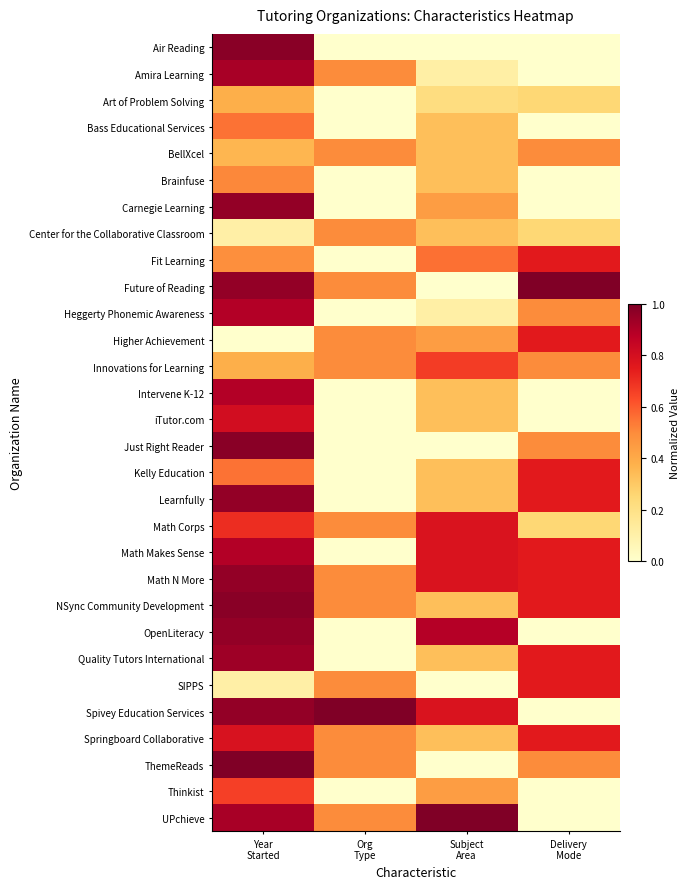

List the series in order of their peak value, lowest first.

Art of Problem Solving, BellXcel, Center for the Collaborative Classroom, Brainfuse, Bass Educational Services, Thinkist, Innovations for Learning, Fit Learning, Higher Achievement, Kelly Education, SIPPS, Math Corps, Springboard Collaborative, iTutor.com, Heggerty Phonemic Awareness, Intervene K-12, Math Makes Sense, Amira Learning, Quality Tutors International, Carnegie Learning, Learnfully, Math N More, OpenLiteracy, Air Reading, Just Right Reader, NSync Community Development, Future of Reading, Spivey Education Services, ThemeReads, UPchieve